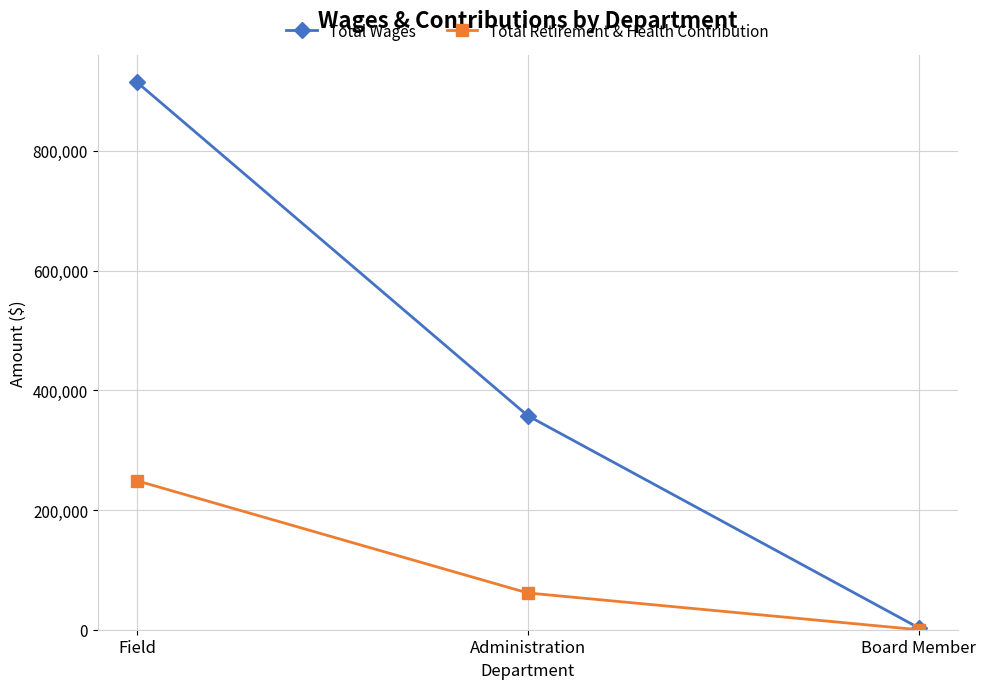

Reading left to right, list all the values displayed in this chart.

Total Wages: Field=914831	Administration=357503	Board Member=3216
Total Retirement & Health Contribution: Field=248894	Administration=61412	Board Member=0